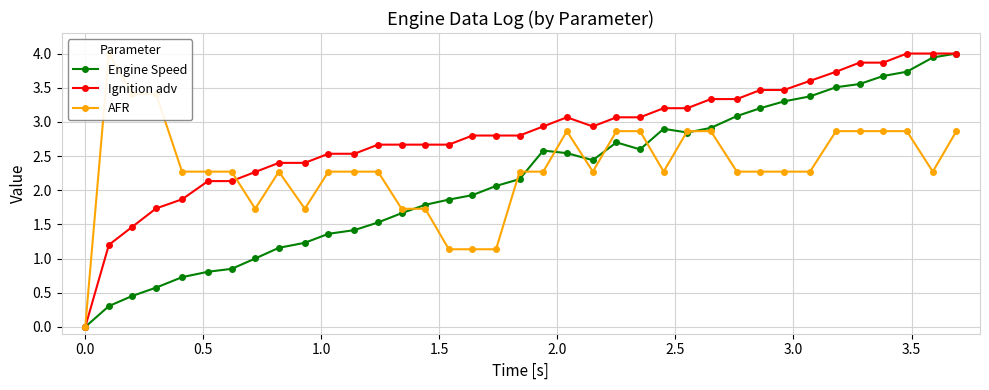

What is the maximum value for Ignition adv?

4.0